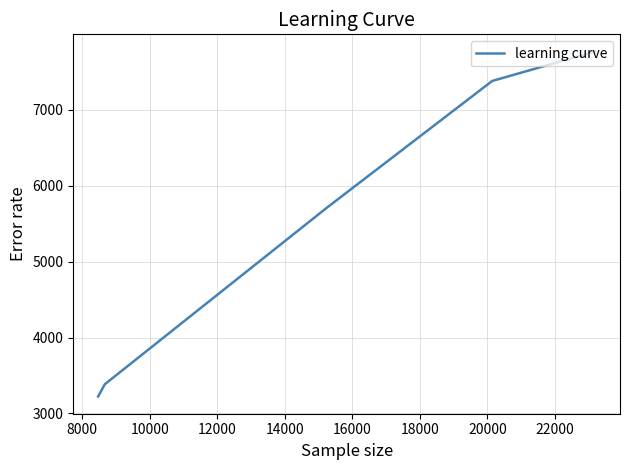

What is the greatest value displayed?

7769